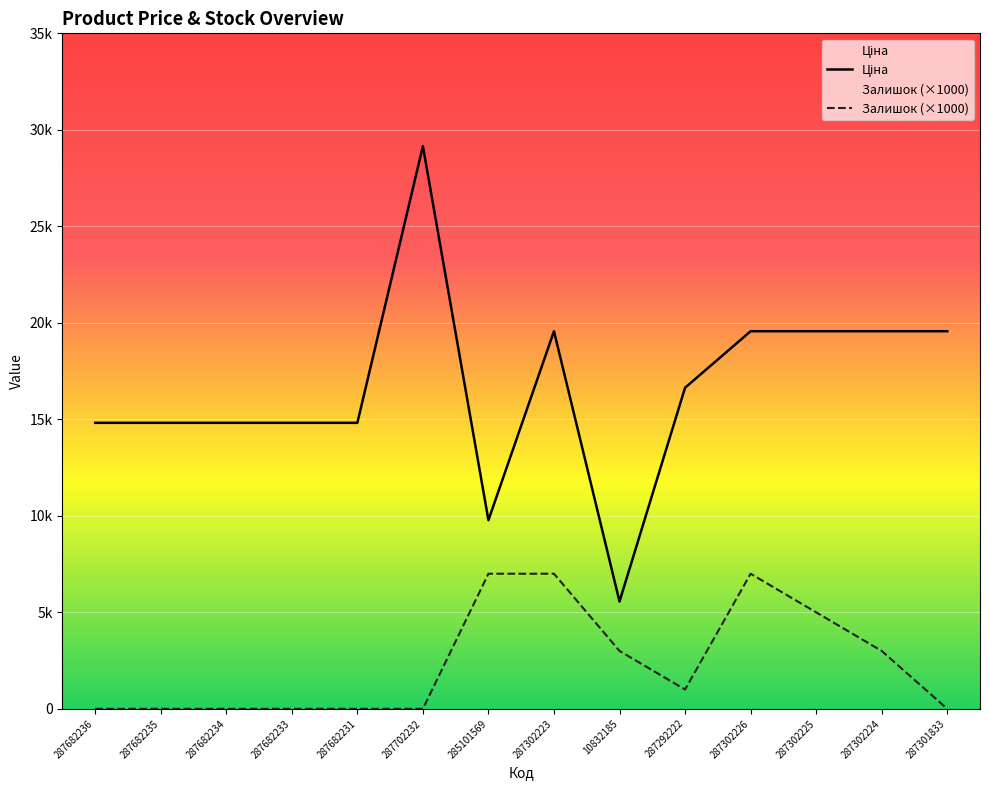

Reading right to left, what are all the values shown in this chart?

Ціна: 287301833=19564.9	287302224=19564.9	287302225=19564.9	287302226=19564.9	287292222=16636.8	10832185=5560.3	287302223=19564.9	285101569=9775.5	287702232=29152.3	287682231=14817.6	287682233=14817.6	287682234=14817.6	287682235=14817.6	287682236=14817.6
Залишок (×1000): 287301833=0.0	287302224=3000.0	287302225=5000.0	287302226=7000.0	287292222=1000.0	10832185=3000.0	287302223=7000.0	285101569=7000.0	287702232=0.0	287682231=0.0	287682233=0.0	287682234=0.0	287682235=0.0	287682236=0.0